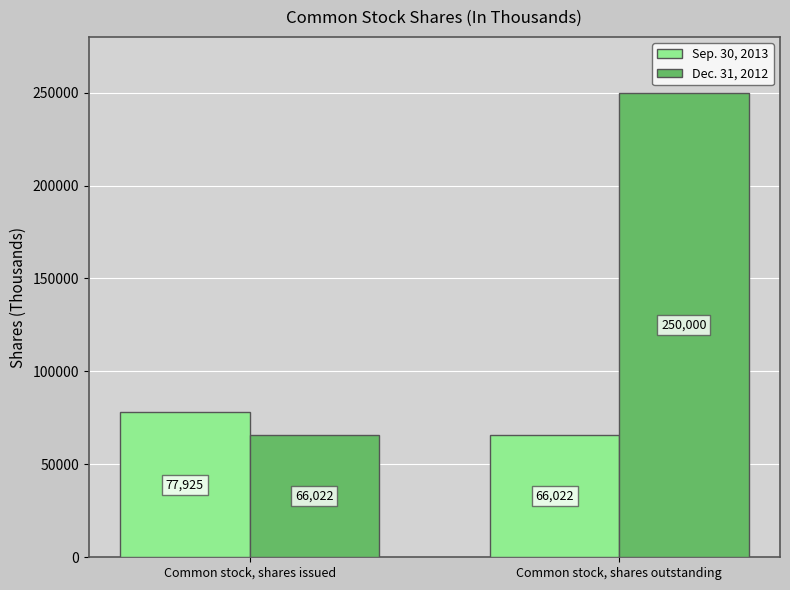

What is the minimum value for Sep. 30, 2013?

66022